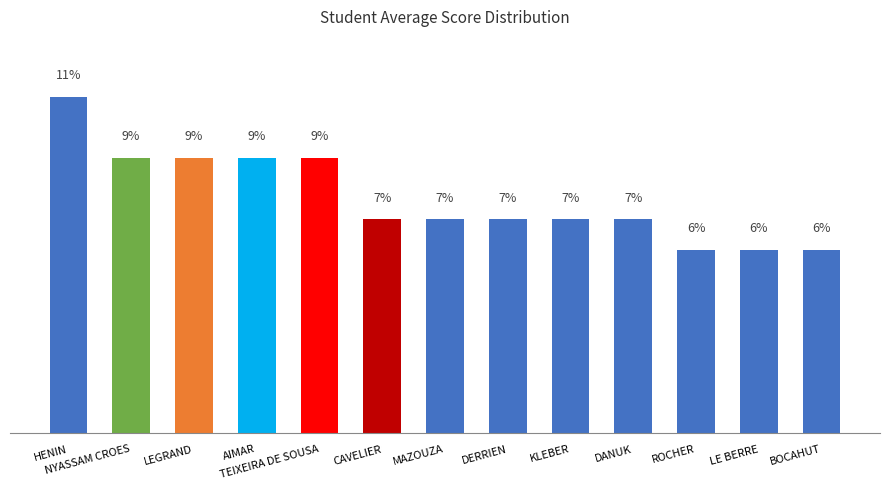

At which category does the chart reach its peak across all series?

HENIN